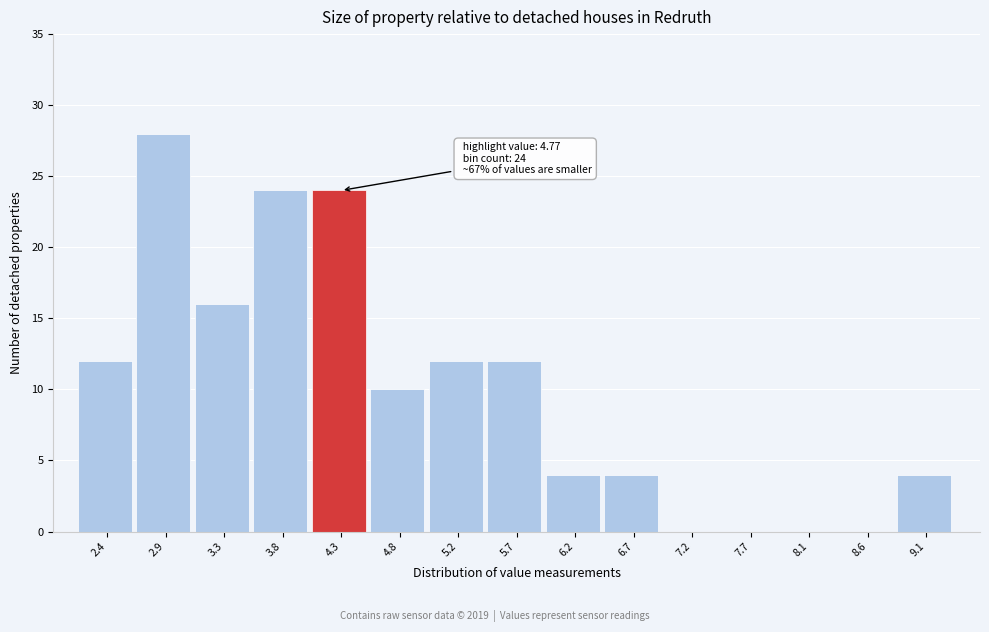

Reading left to right, list all the values displayed in this chart.

2.4=12	2.9=28	3.3=16	3.8=24	4.3=24	4.8=10	5.2=12	5.7=12	6.2=4	6.7=4	7.2=0	7.7=0	8.1=0	8.6=0	9.1=4